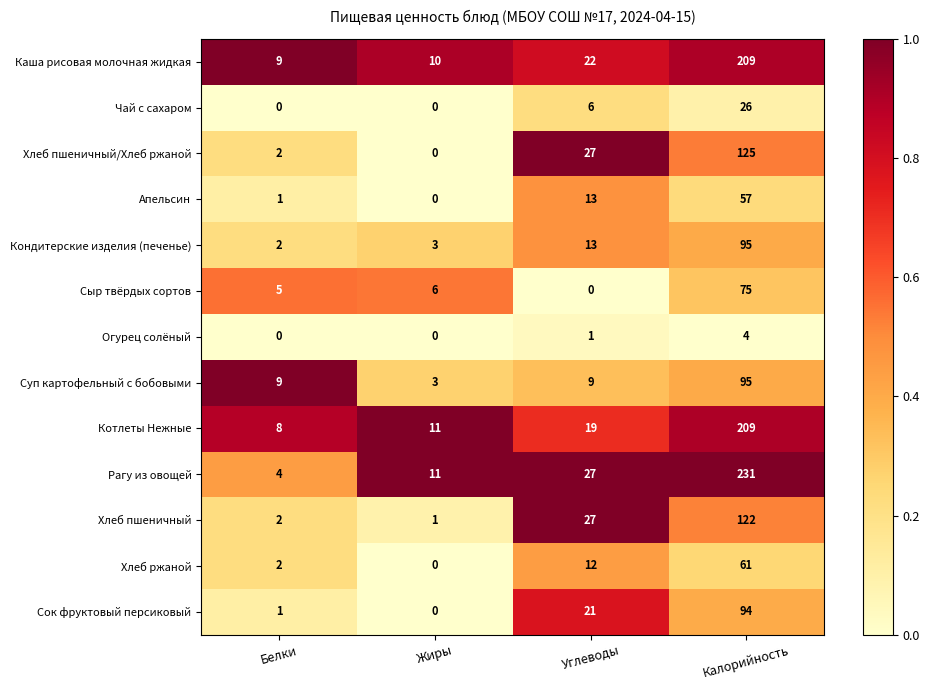

Count the number of data series in this chart.

13